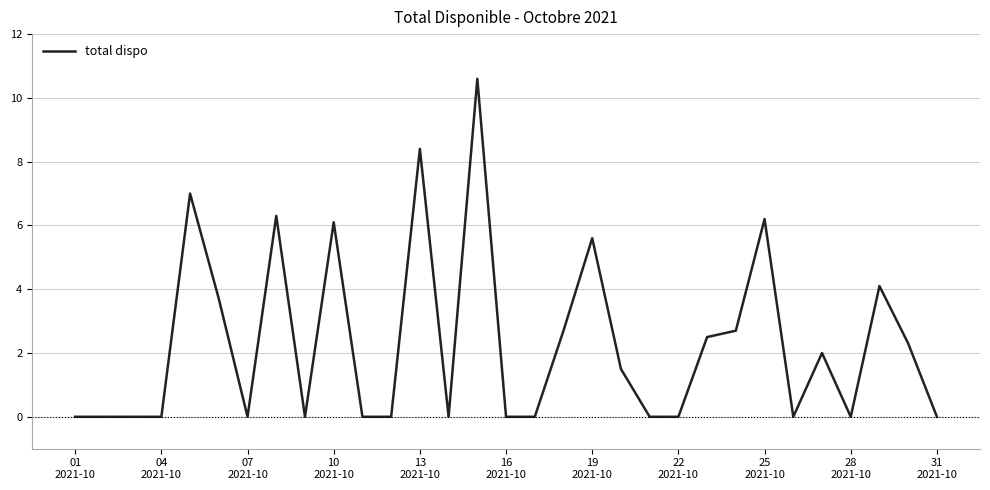

What is the difference between the maximum and minimum values?

10.6